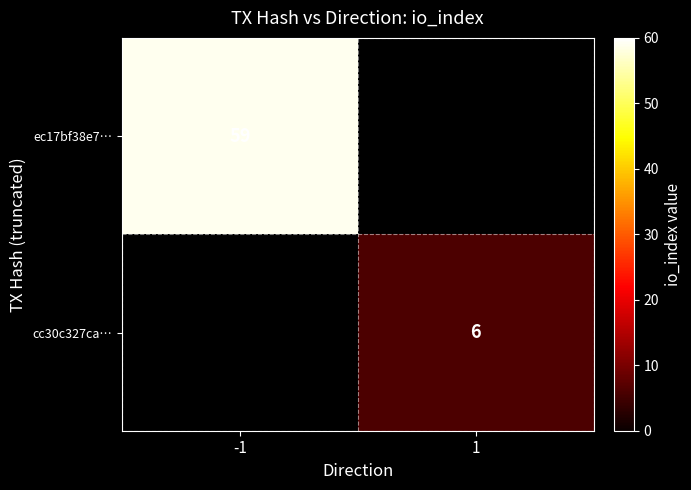

At which category does the chart reach its peak across all series?

-1